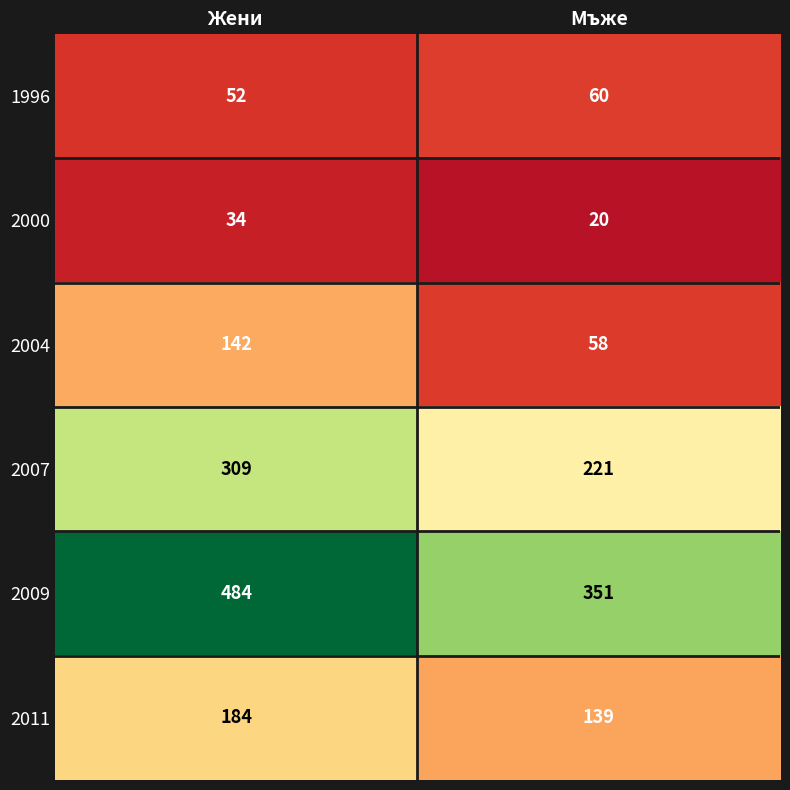

The 2009 series shows 658 at Жени. True or false?

False